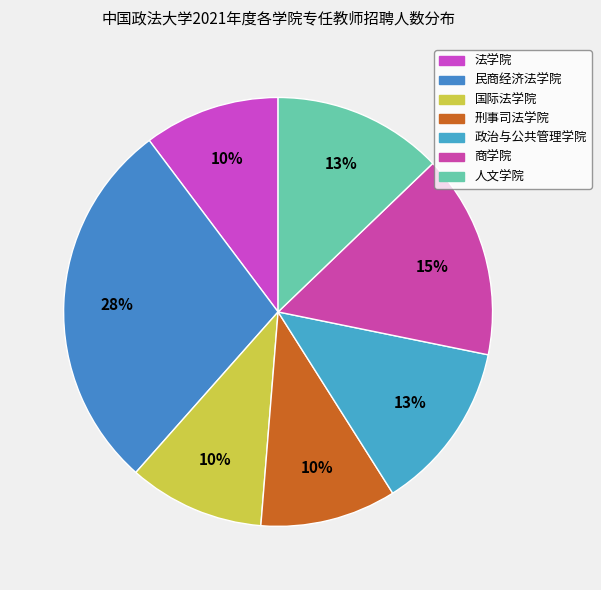

What percentage is NOT represented by 刑事司法学院?

89.7%